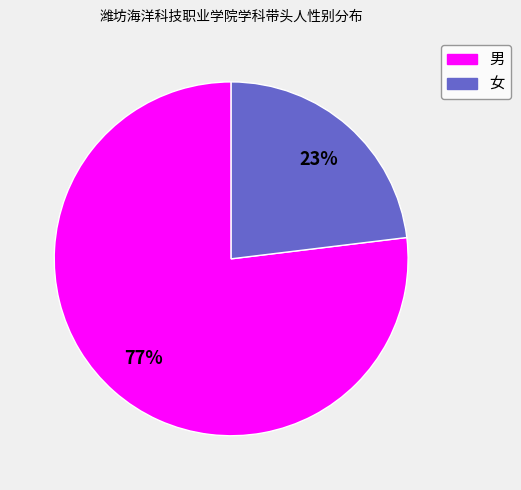

Is there any slice that represents more than half of the pie?

Yes